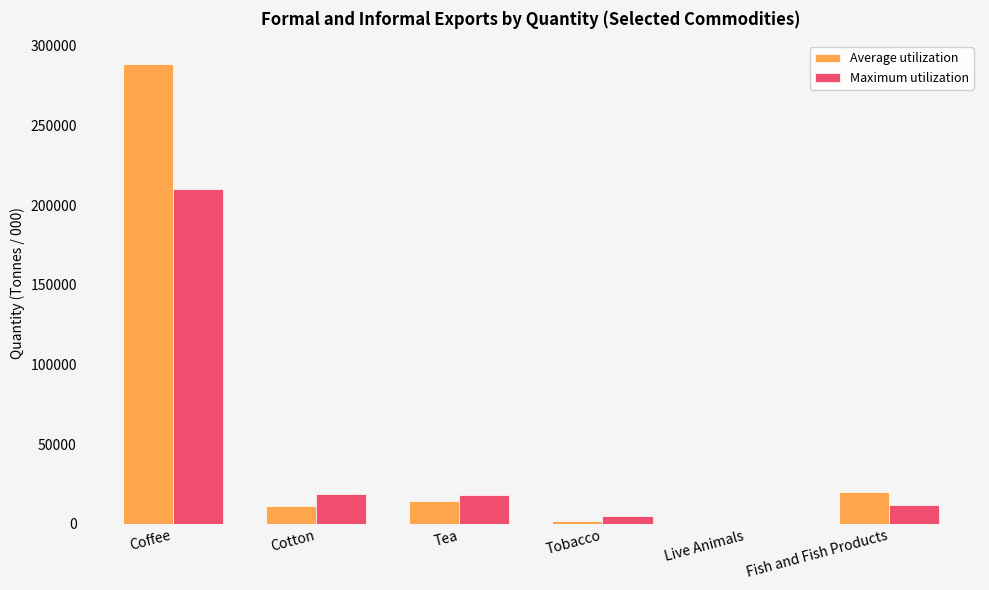

What is the sum of the Average utilization values at Tea and Coffee?

303181.4